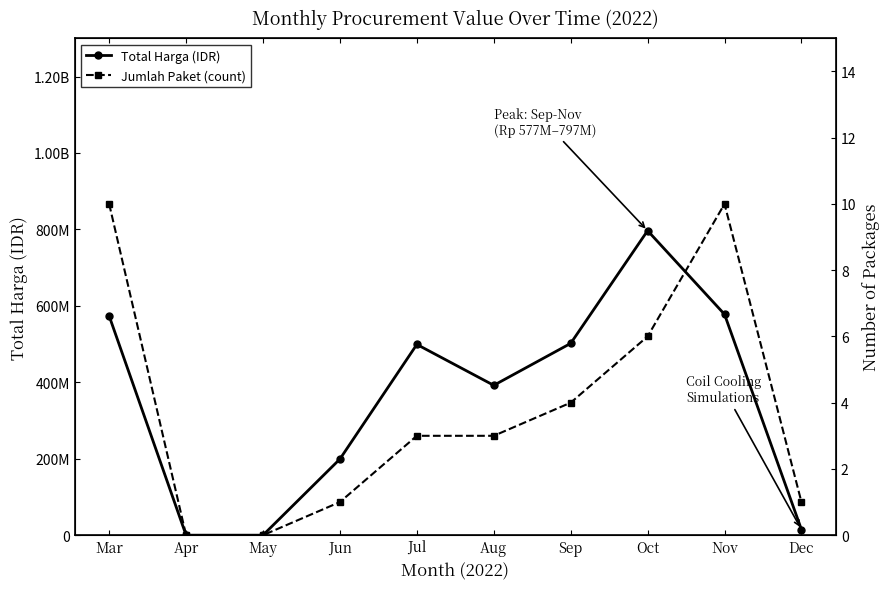

Is it true that Total Harga (IDR) equals 236943460 at Aug?

False